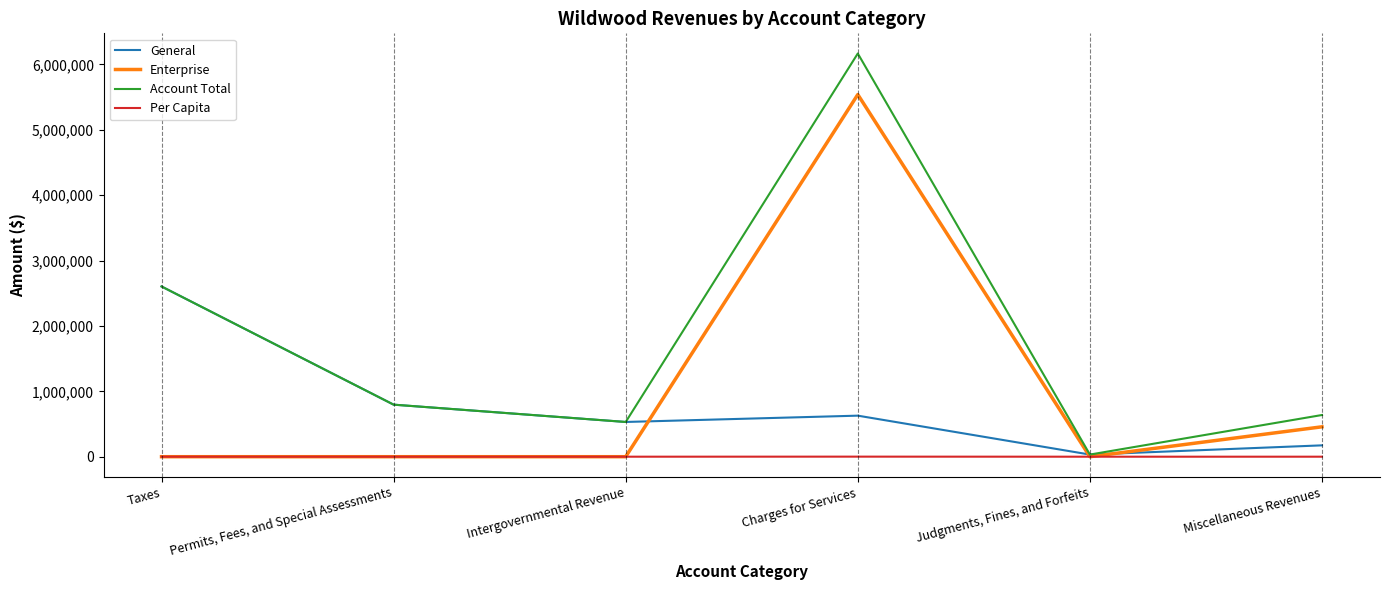

The Account Total series shows 157131.0 at Intergovernmental Revenue. True or false?

False